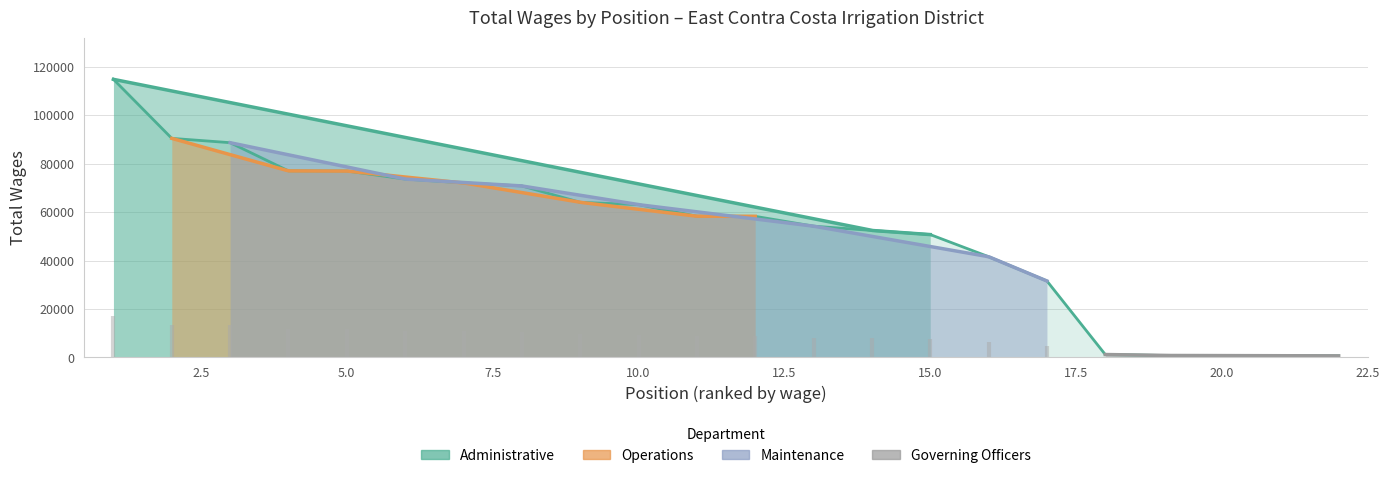

True or false: the data has more than 1 interior local peaks.

False